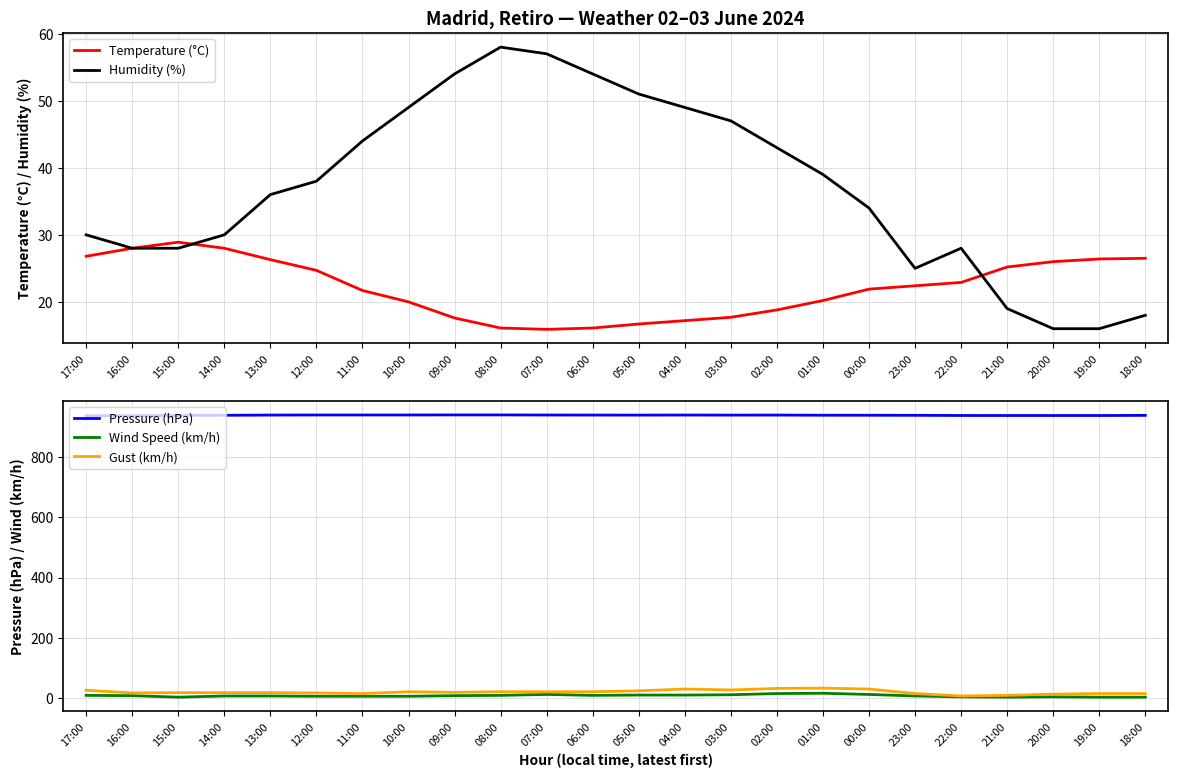

What is the value of the Gust (km/h) point at the 24th from the left?

15.0